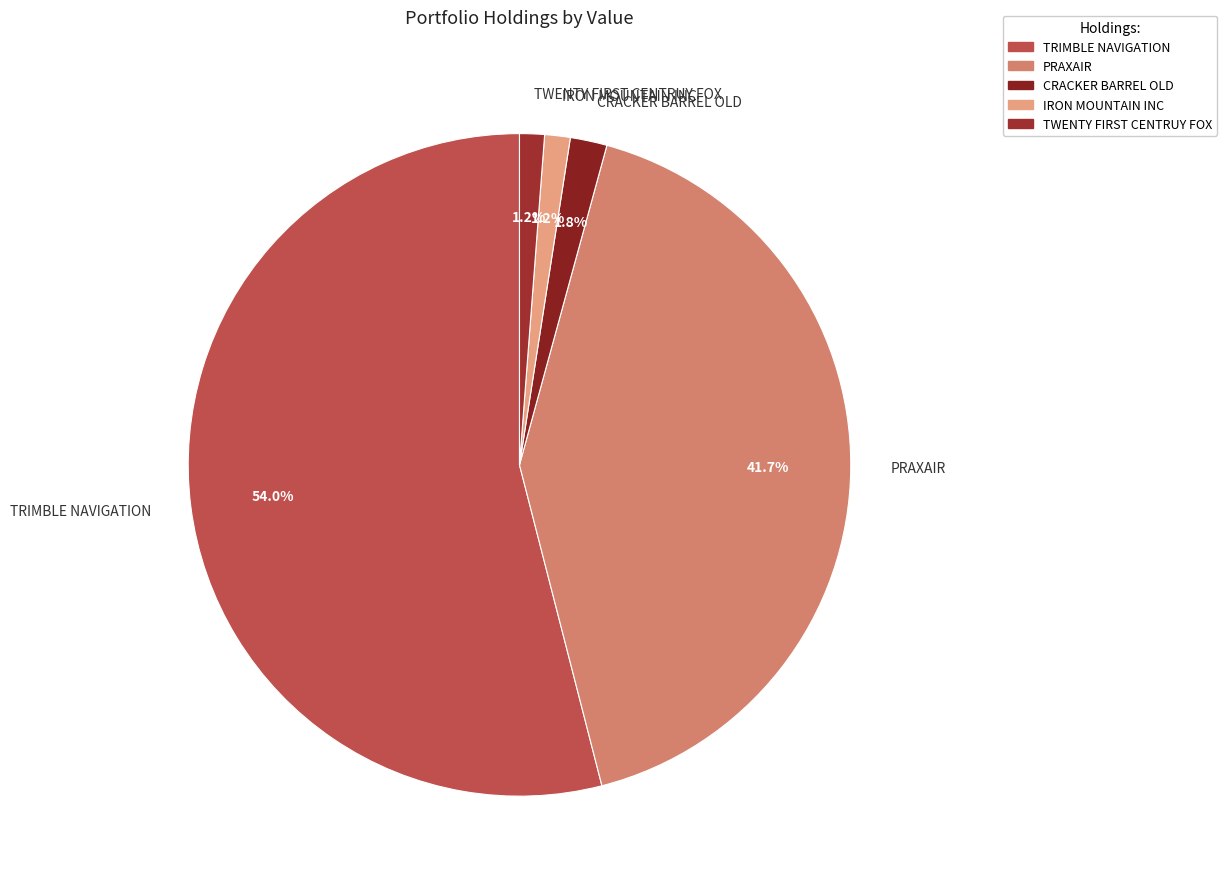

Which category accounts for the majority?

TRIMBLE NAVIGATION